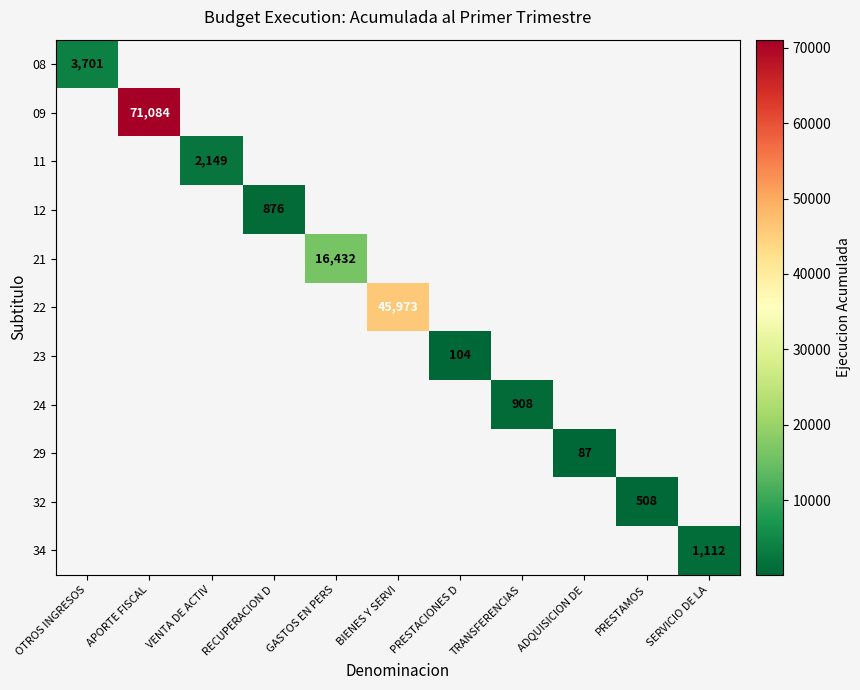

How many values in 24 are above zero?

1